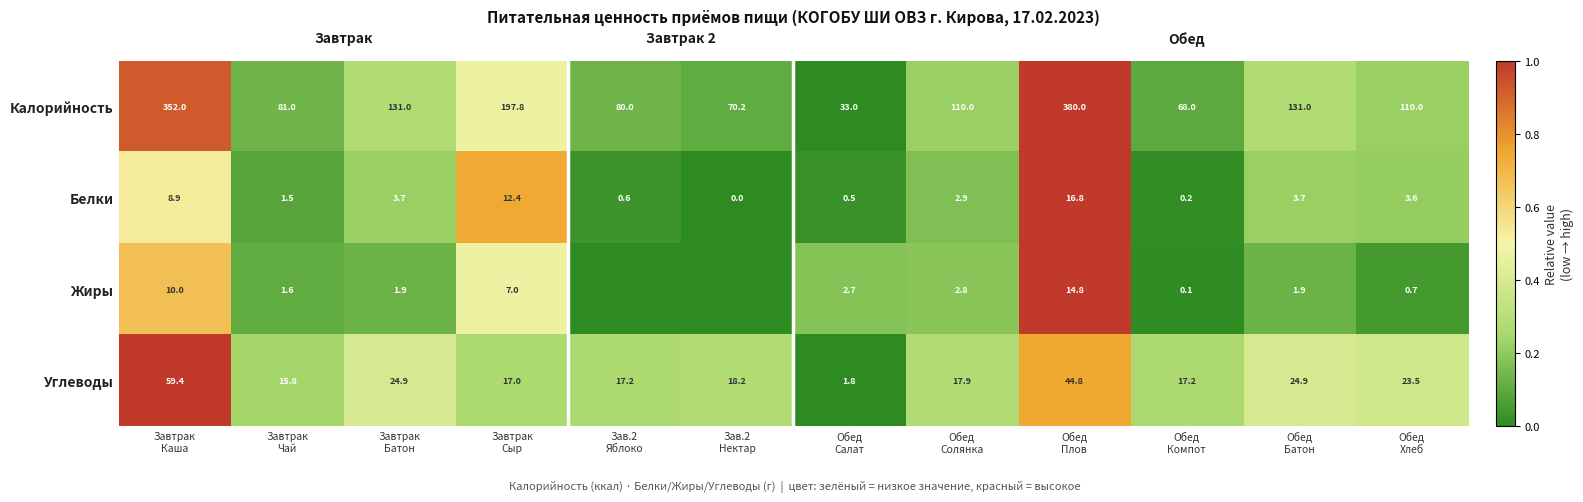

What is the difference between the maximum and minimum values in the Углеводы series?

57.6